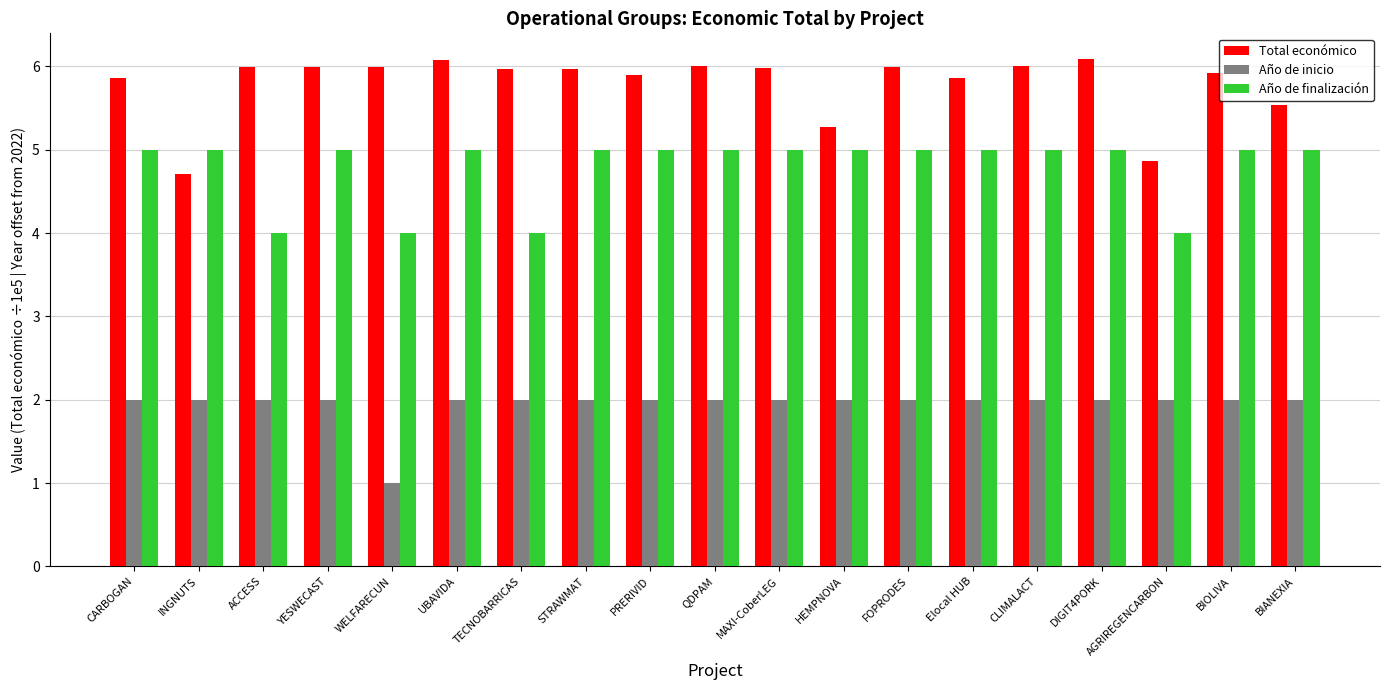

What is the difference between the second highest and minimum values in the Año de finalización series?

1.0